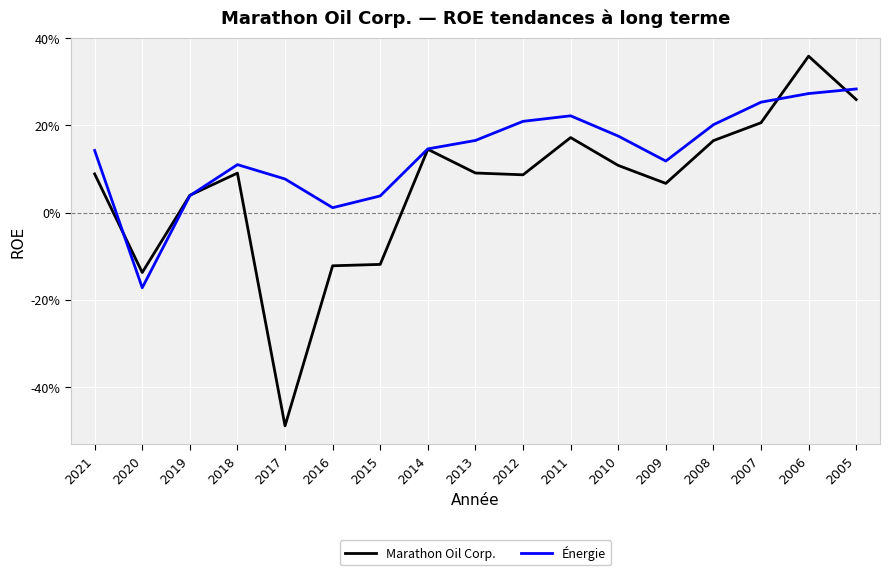

True or false: Marathon Oil Corp. and Énergie cross at least once.

True